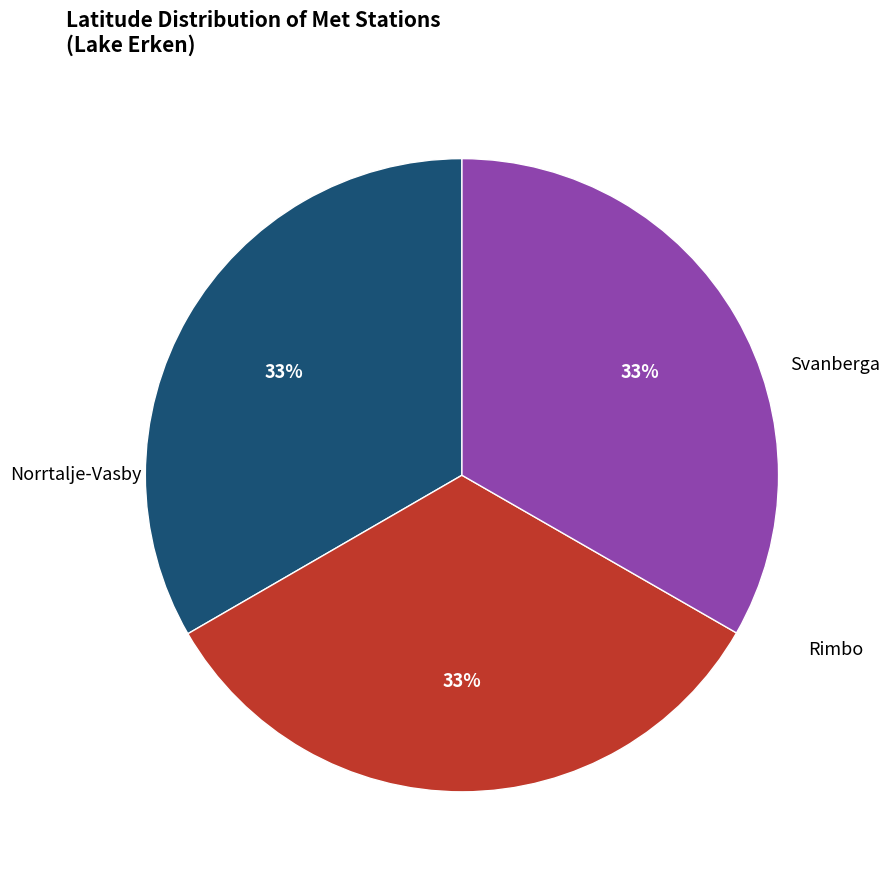

To the nearest percent, what is the average slice percentage?

33%